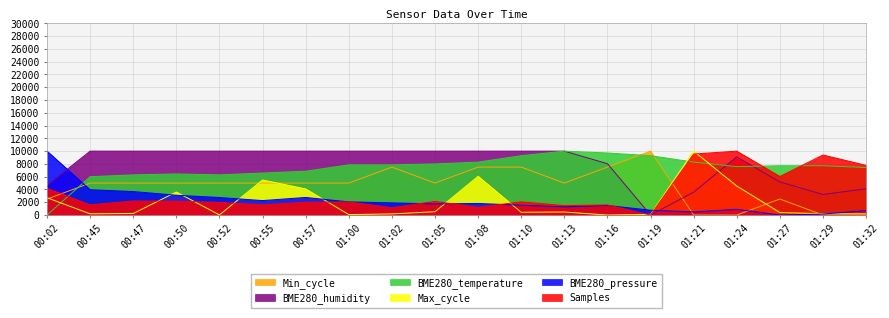

Reading left to right, what are all the values shown in this chart?

Samples: 4164.0	1606.7	2203.9	2179.3	1983.6	1592.0	2000.7	2047.6	1139.0	2138.9	1190.1	2072.6	1475.0	1577.7	0.0	9548.7	10000.0	6031.1	9391.7	7774.0
BME280_pressure: 10000.0	3961.9	3675.1	3095.5	2743.9	2260.8	2751.0	2062.1	1906.9	1734.1	1814.0	1533.0	1267.3	1498.9	754.8	475.0	891.1	0.0	156.4	697.2
Max_cycle: 2706.2	188.7	237.2	3601.1	16.2	5487.9	4091.6	70.1	172.5	517.5	6064.7	431.3	469.0	0.0	97.0	10000.0	4539.1	393.5	204.9	183.3
BME280_temperature: 0.0	6000.0	6285.7	6428.6	6285.7	6571.4	6857.1	7857.1	7857.1	8000.0	8285.7	9285.7	10000.0	9714.3	9285.7	8285.7	7571.4	7714.3	7714.3	7428.6
BME280_humidity: 4642.9	10000.0	10000.0	10000.0	10000.0	10000.0	10000.0	10000.0	10000.0	10000.0	10000.0	10000.0	10000.0	8035.7	0.0	3571.4	9107.1	5178.6	3214.3	4107.1
Min_cycle: 2500.0	5000.0	5000.0	5000.0	5000.0	5000.0	5000.0	5000.0	7500.0	5000.0	7500.0	7500.0	5000.0	7500.0	10000.0	0.0	0.0	2500.0	0.0	0.0